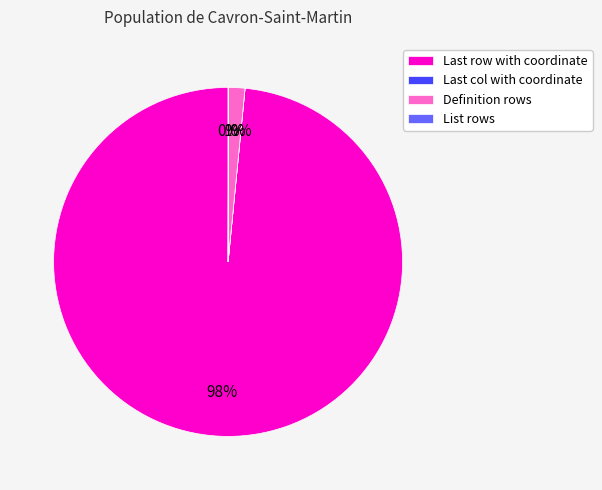

Does any single category account for the majority?

Yes